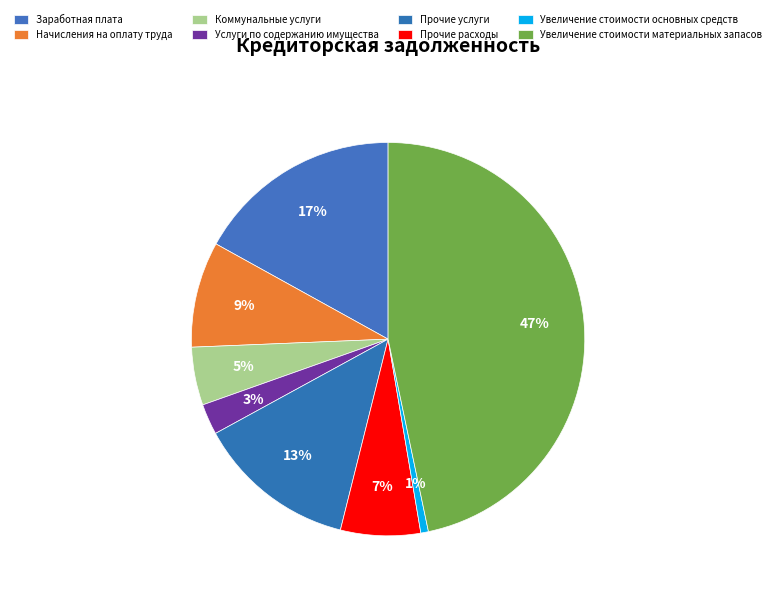

Is it true that Услуги по содержанию имущества is 1% of the pie?

False